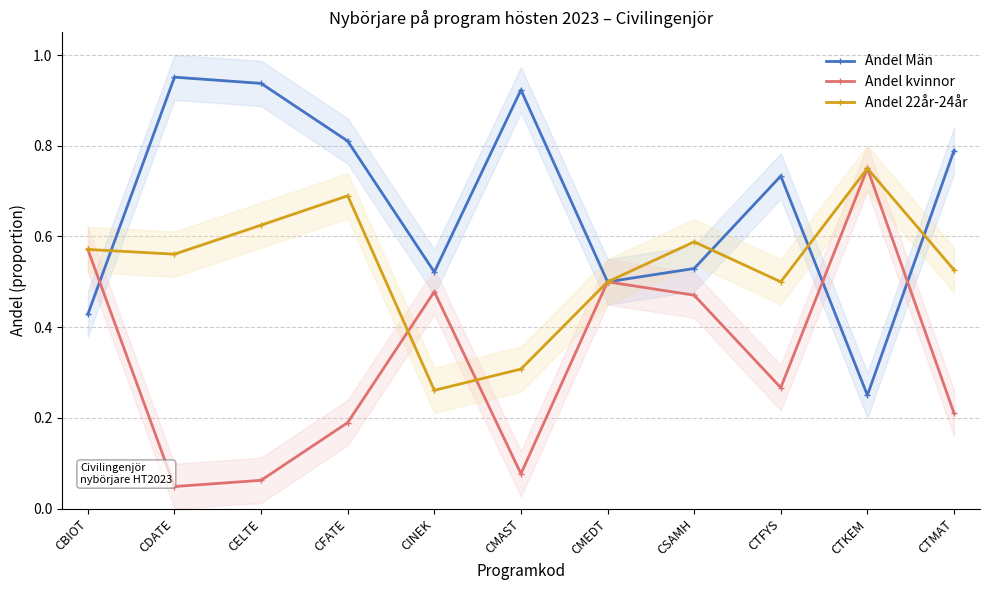

Does the chart display data point markers on the line(s)?

Yes